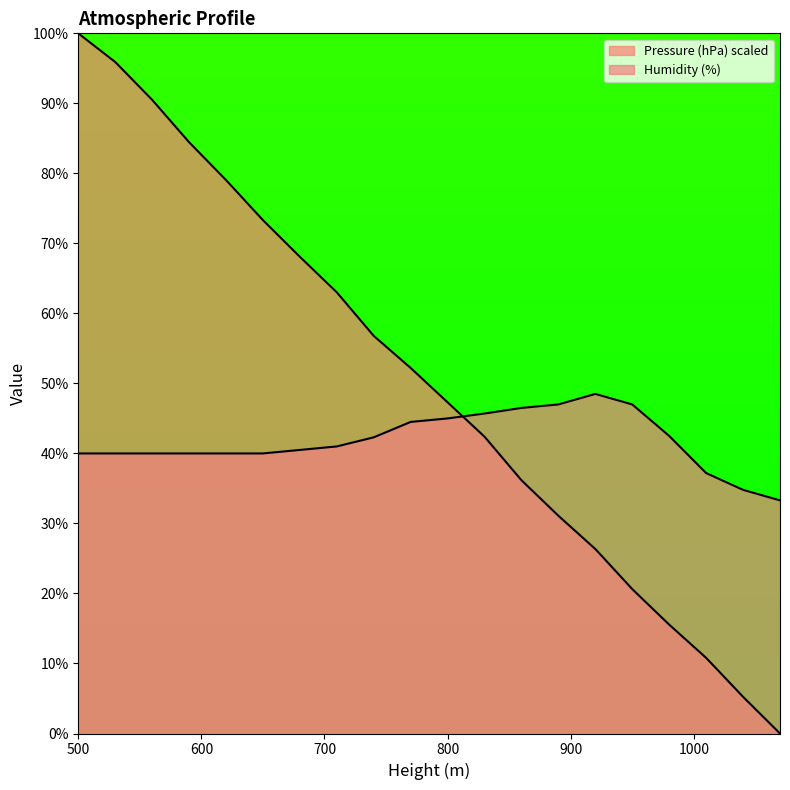

How many series are shown in this chart?

2